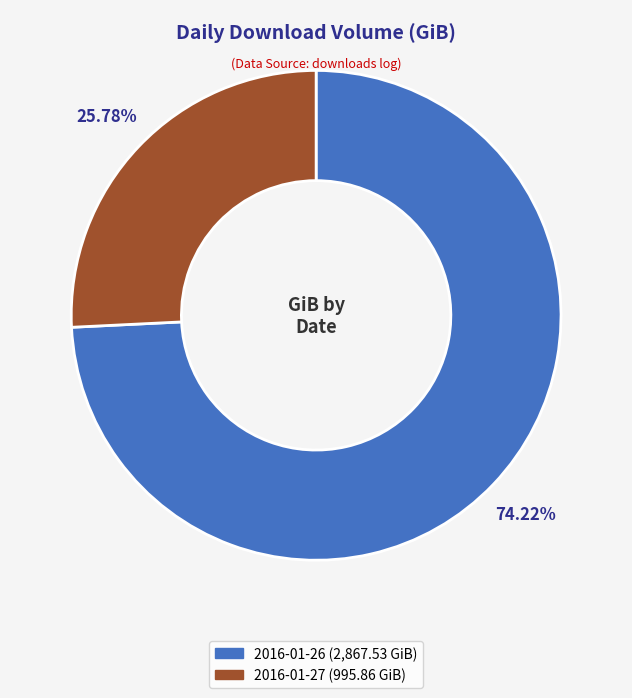

Between 2016-01-26 and 2016-01-27, which is larger?

2016-01-26